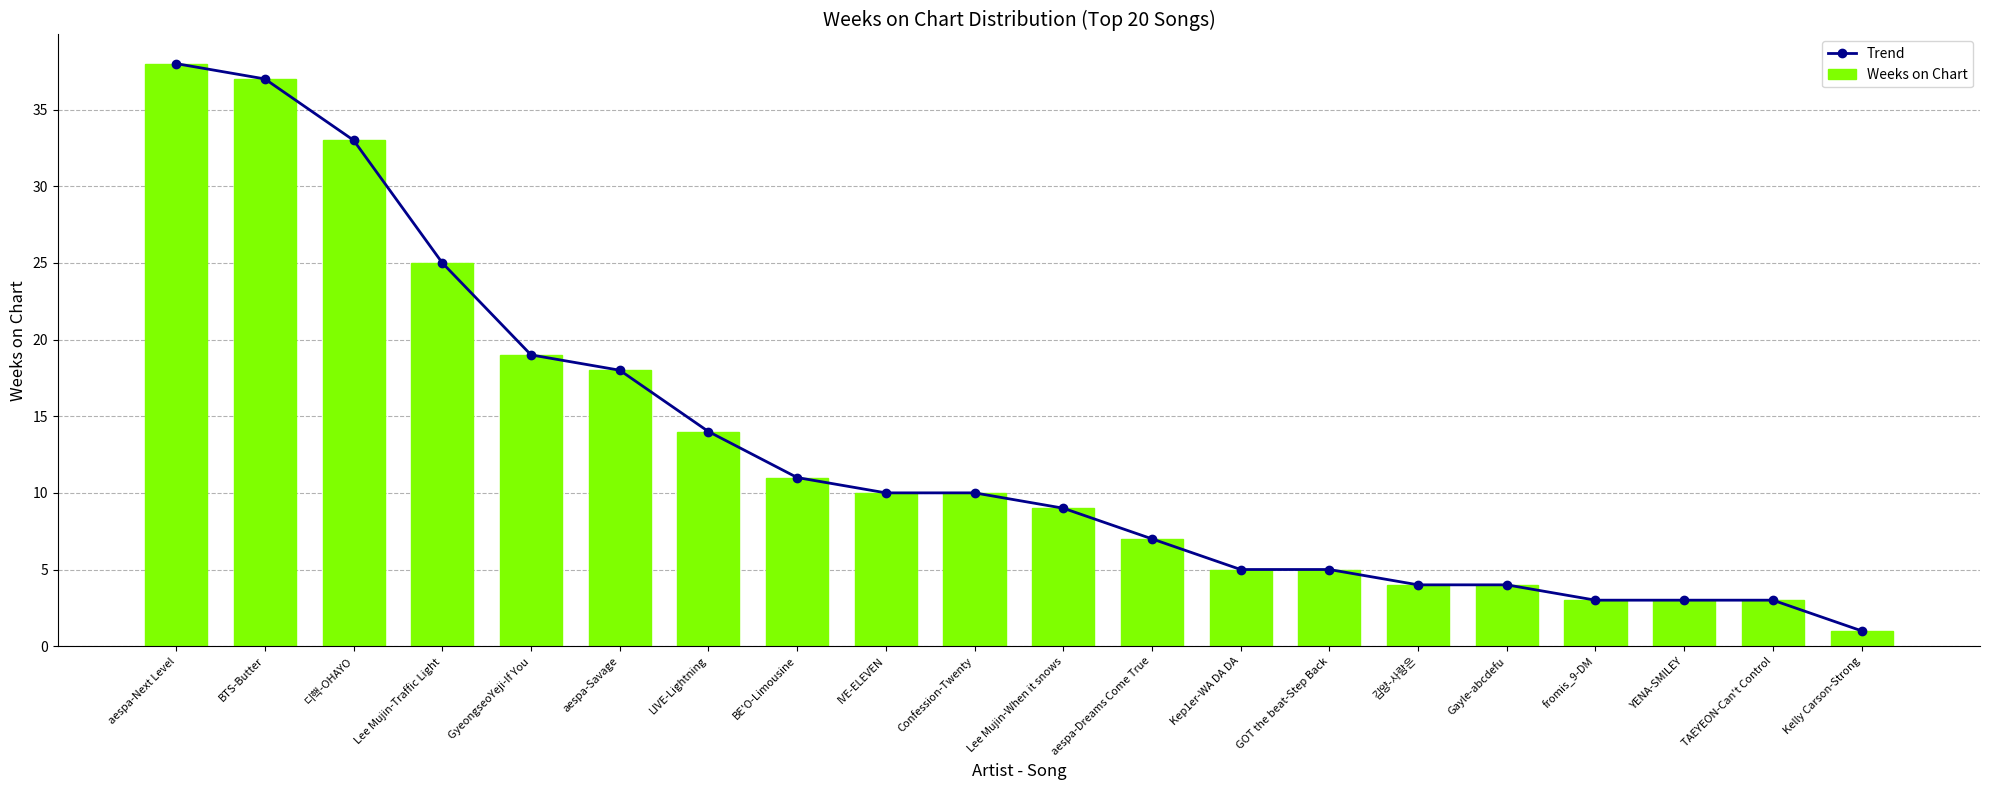

The Trend series shows 12 at aespa-Savage. True or false?

False